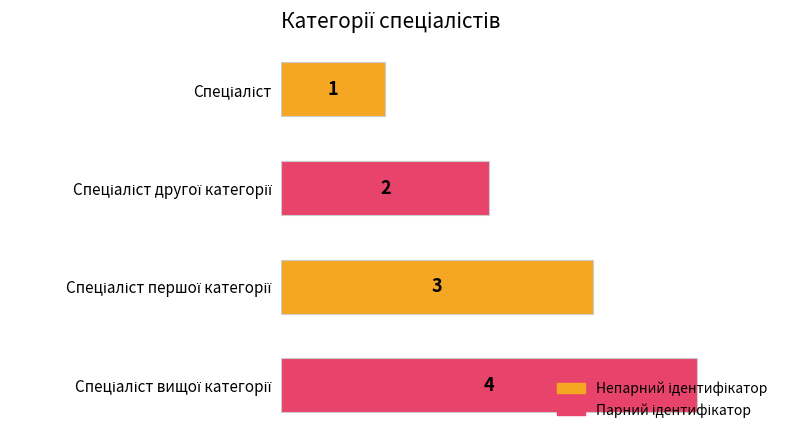

What is the value of the 1st bar from the top?

1